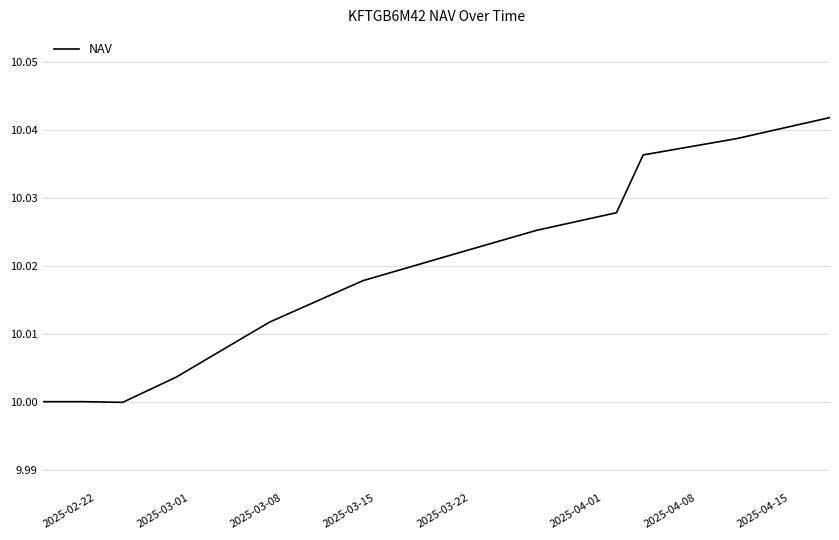

Is this an area chart (filled region under the line)?

No